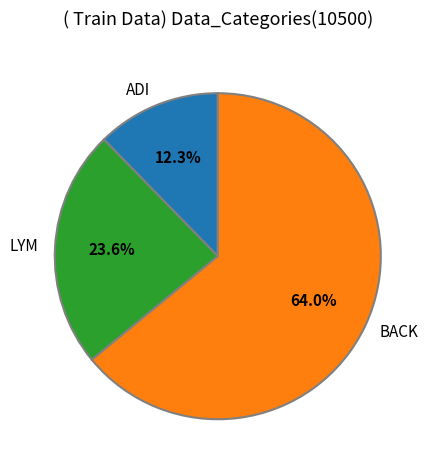

To the nearest percent, what is the average slice percentage?

33%